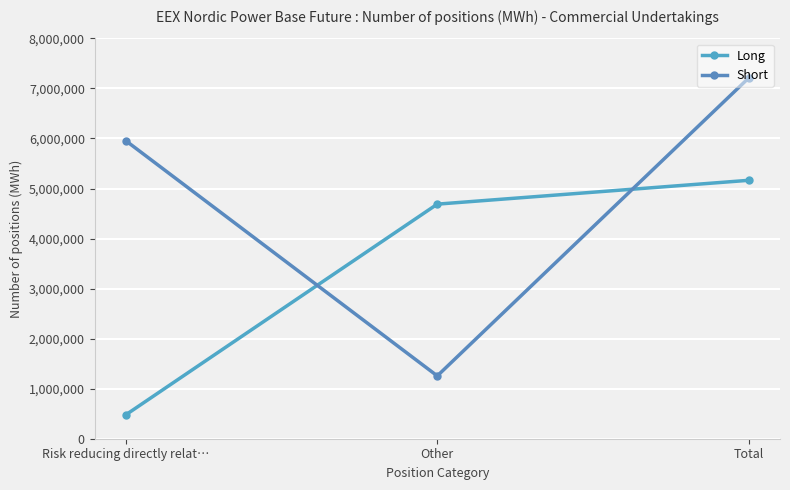

Rank the series by their maximum value, from lowest to highest.

Long, Short